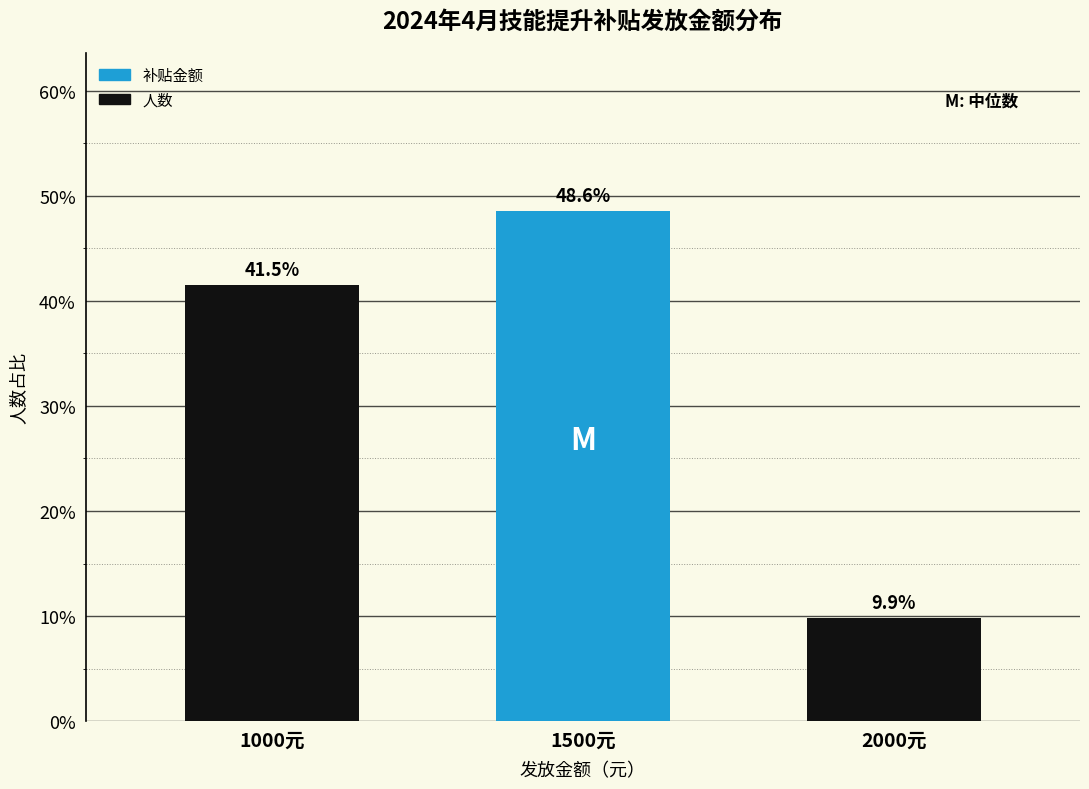

Reading right to left, what are all the values shown in this chart?

2000元=9.9	1500元=48.6	1000元=41.5